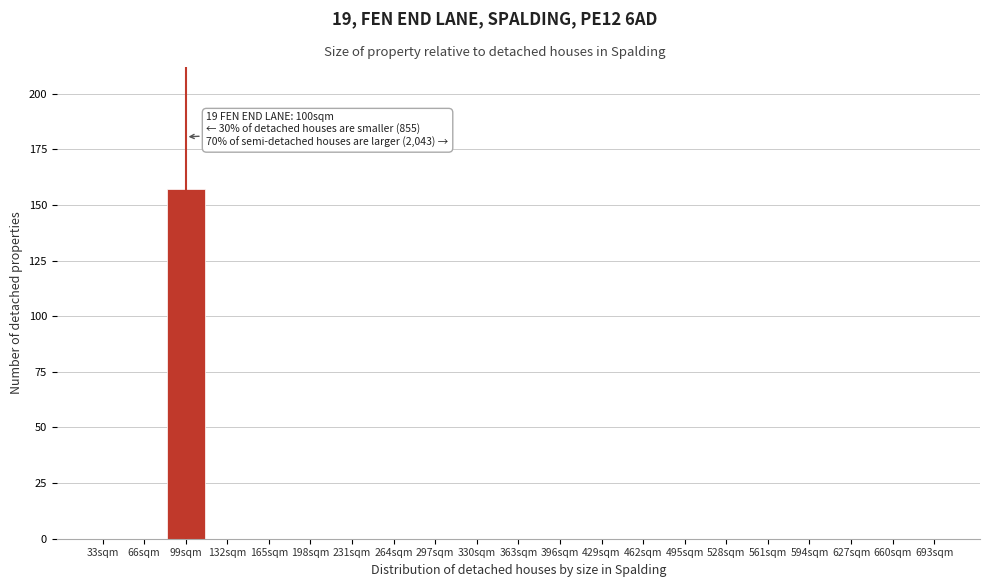

Reading right to left, what are all the values shown in this chart?

693sqm=0	660sqm=0	627sqm=0	594sqm=0	561sqm=0	528sqm=0	495sqm=0	462sqm=0	429sqm=0	396sqm=0	363sqm=0	330sqm=0	297sqm=0	264sqm=0	231sqm=0	198sqm=0	165sqm=0	132sqm=0	99sqm=157	66sqm=0	33sqm=0